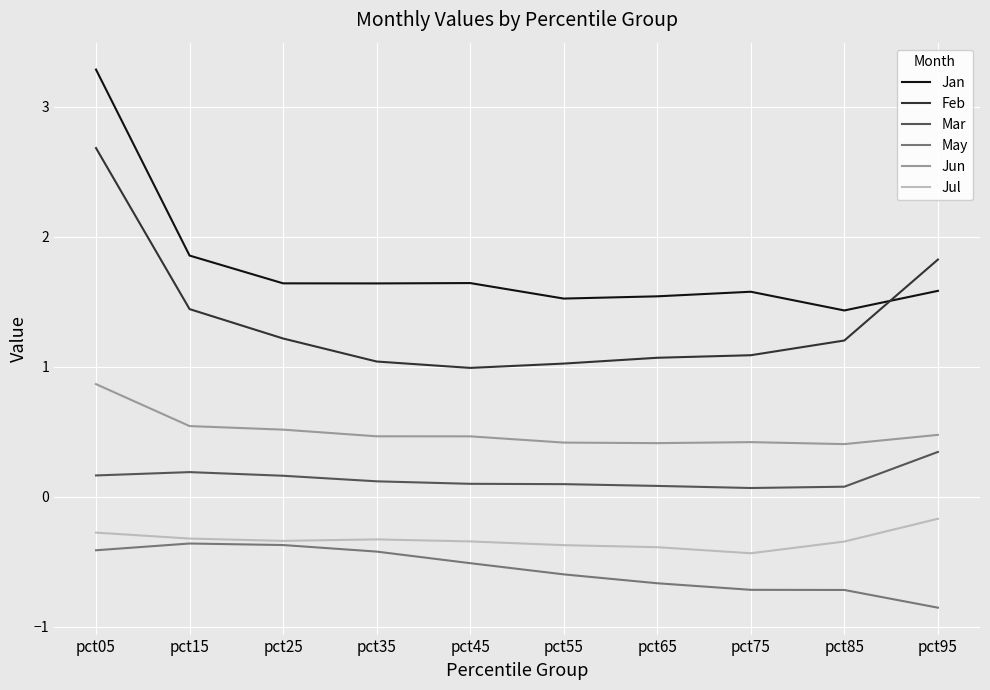

Which series has the largest total across all categories?

Jan